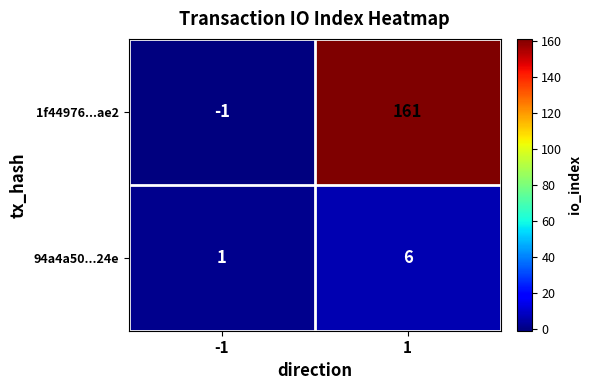

What is the sum of all 1f44976...ae2 values?

160